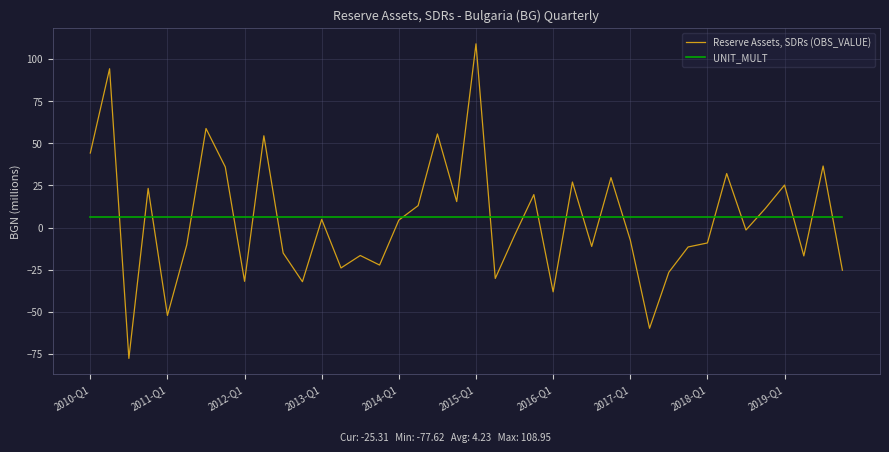

List the series in order of their peak value, highest first.

Reserve Assets, SDRs (OBS_VALUE), UNIT_MULT